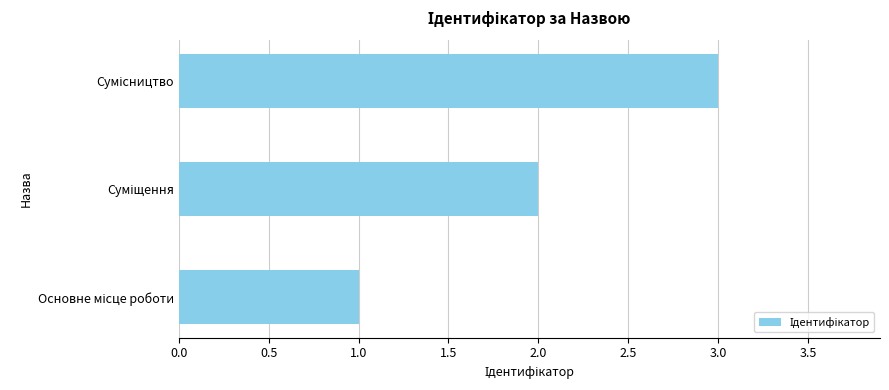

What is the greatest value displayed?

3